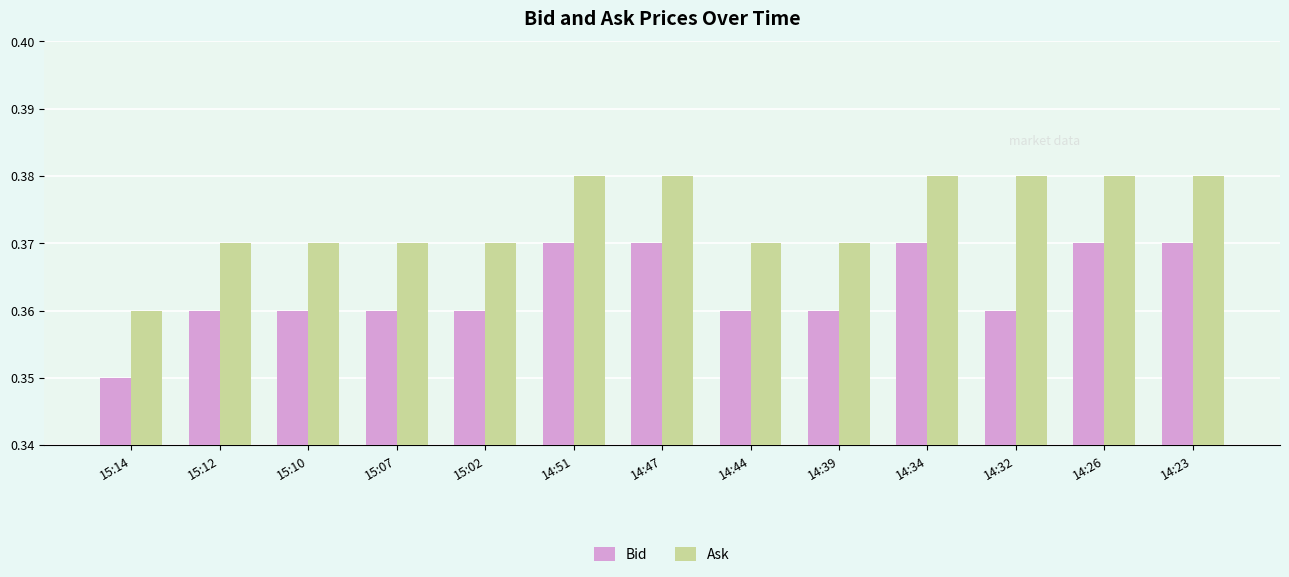

At 15:10, list the series in order from smallest to largest.

Bid, Ask